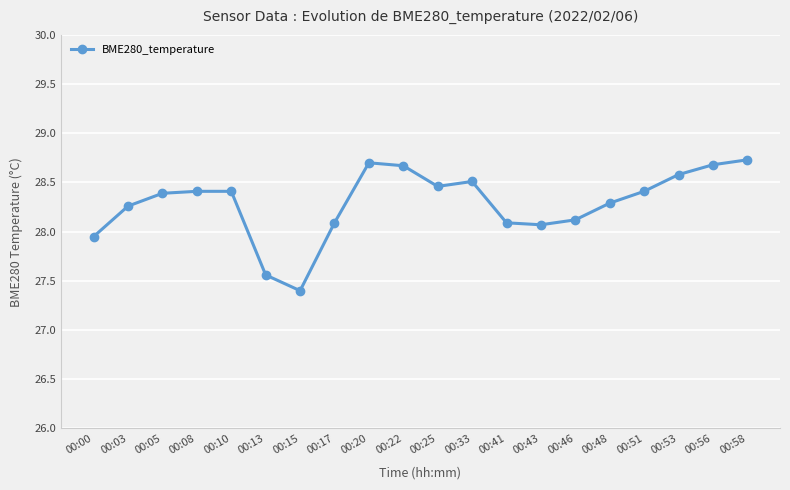

What is the difference between the maximum and minimum values?

1.3